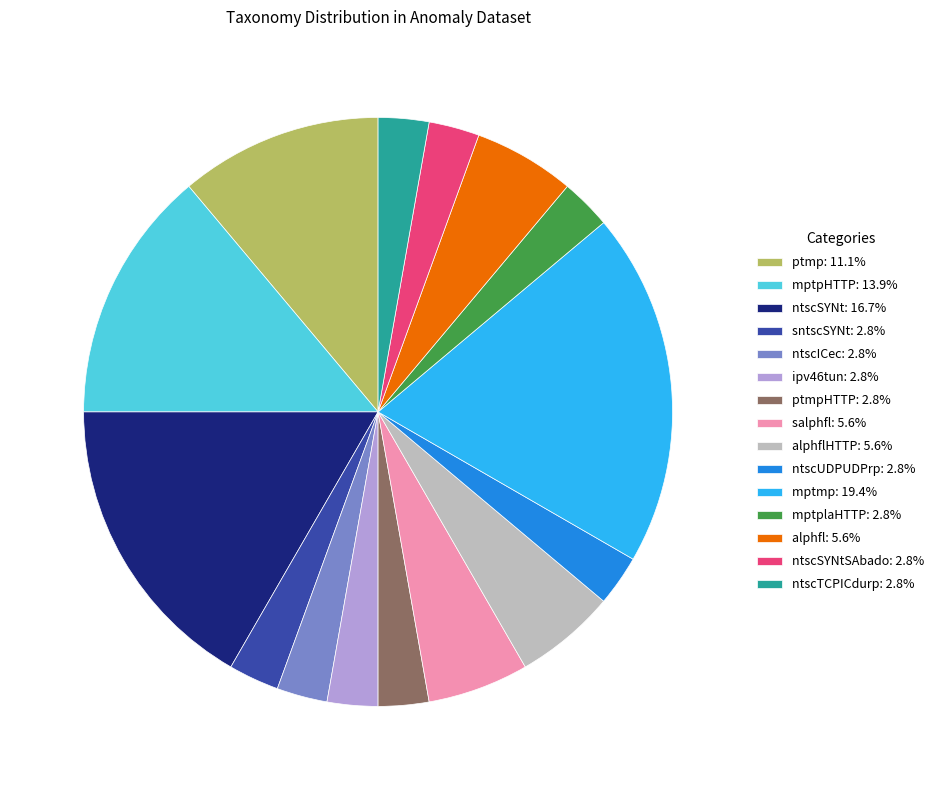

What is the ratio of the value at ntscSYNtSAbado: 2.8% to the value at ipv46tun: 2.8%?

1.0